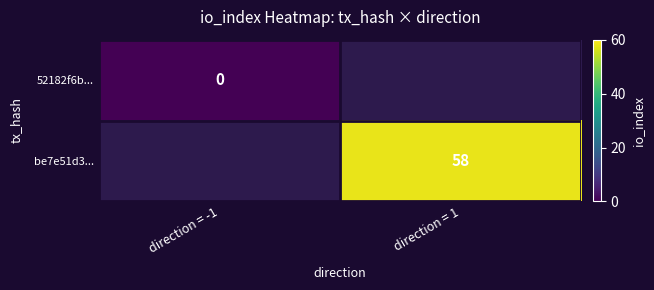

Which category has the highest value across all series?

direction = 1